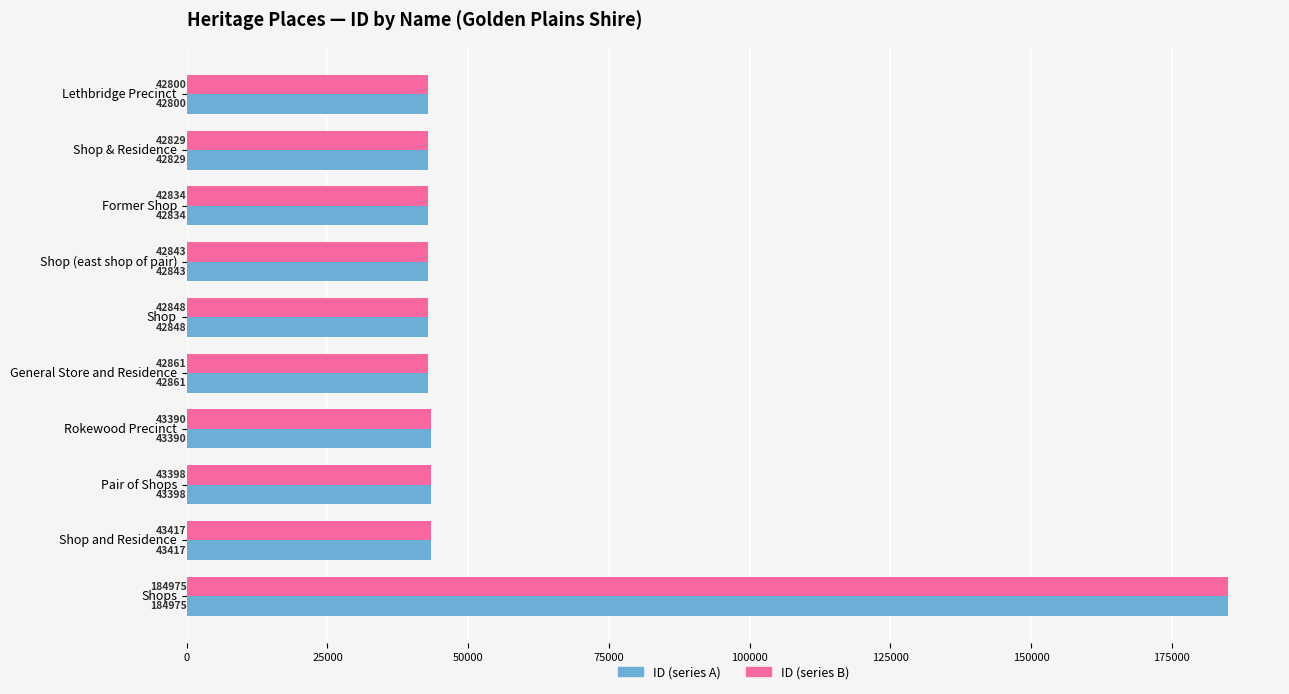

Rank the categories by ID (series A) value from lowest to highest.

Lethbridge Precinct, Shop & Residence, Former Shop, Shop (east shop of pair), Shop, General Store and Residence, Rokewood Precinct, Pair of Shops, Shop and Residence, Shops